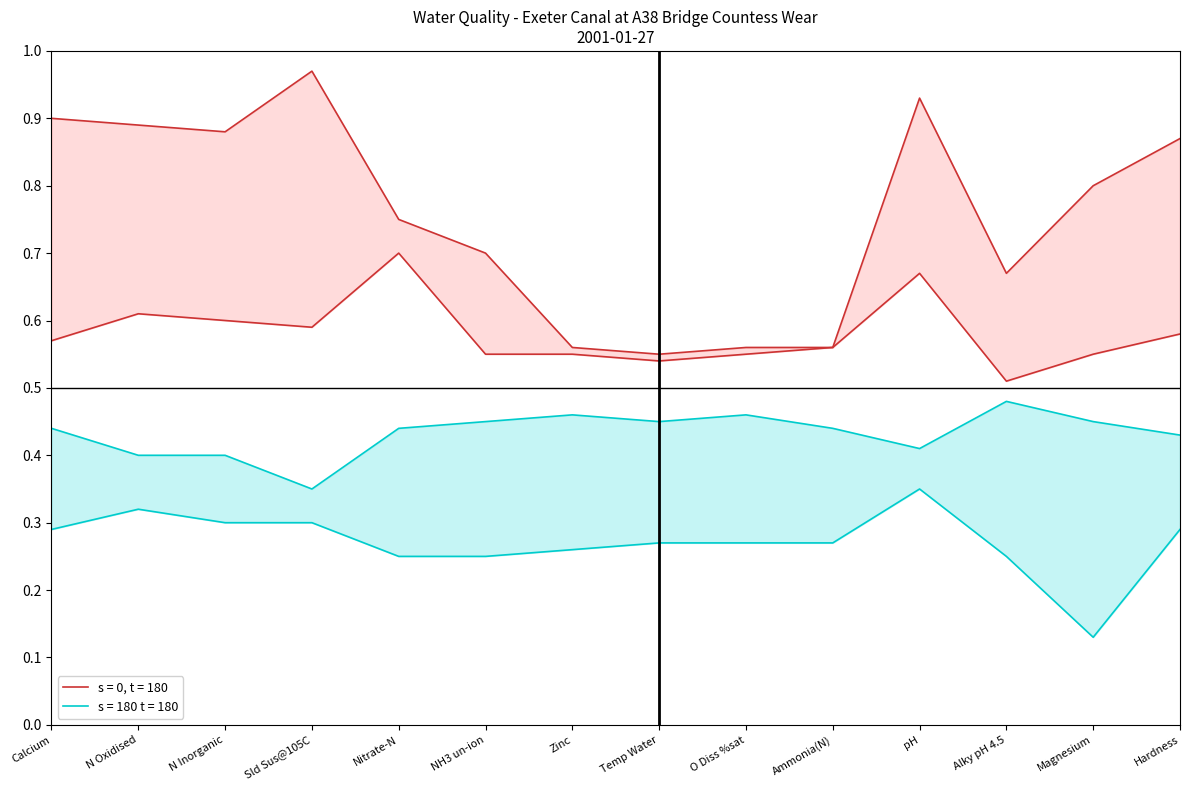

What is the lowest value of the lower_s180 series?

0.1